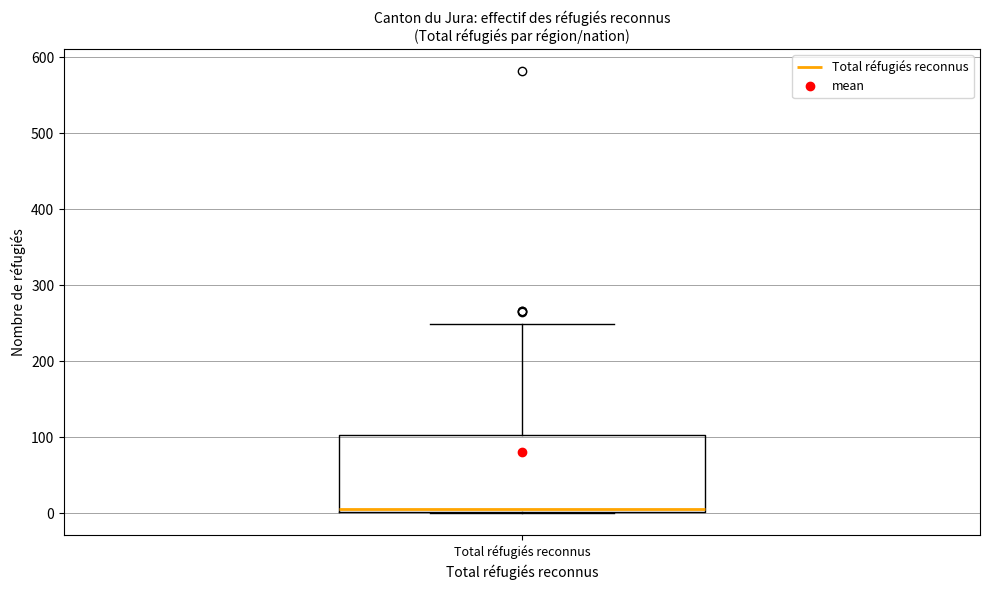

Transcribe this box plot: give where the median line is, the range the box spans, and where the two whiskers end, as read against the y-axis. The values are not printed on the chart, so give them approximately, as read against the axis.

median 10, box 0 to 100, whiskers 0 to 250